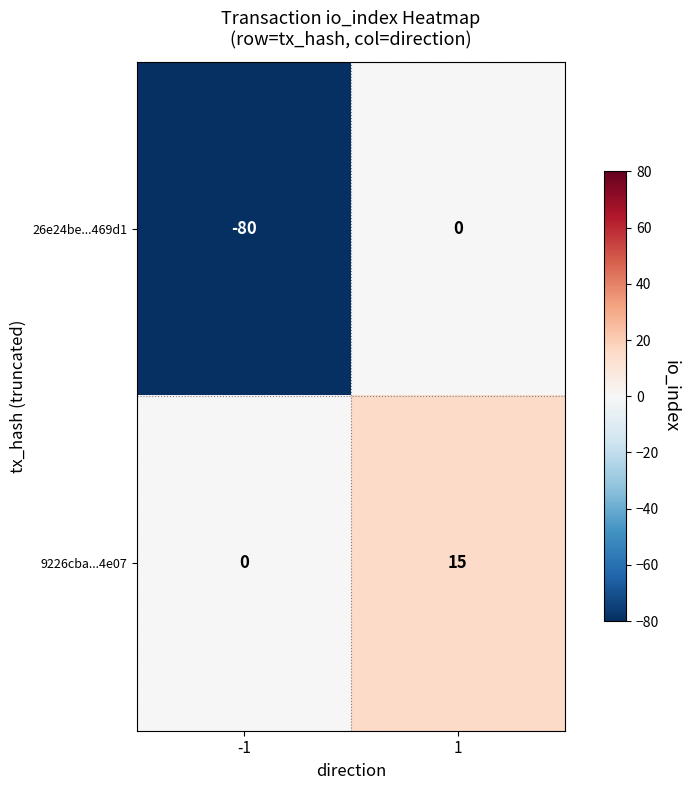

Count the number of categories in the chart.

2